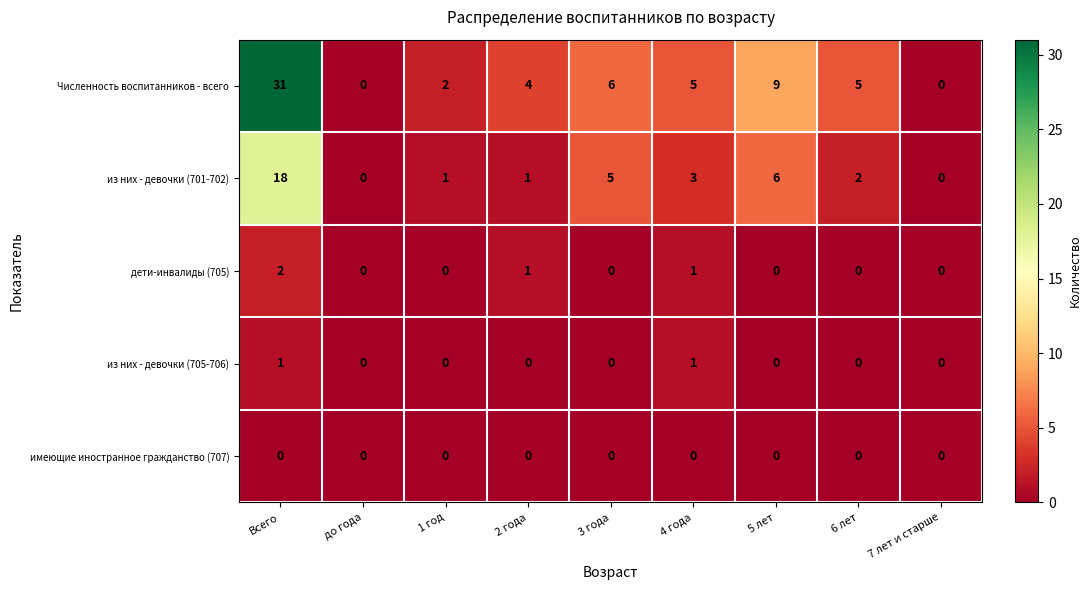

Count the number of categories in the chart.

9